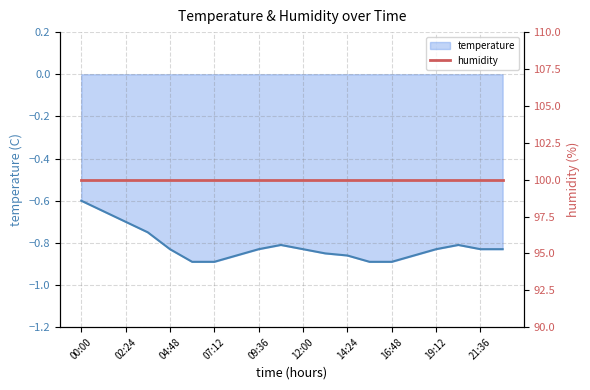

How many data points does each series have?

20